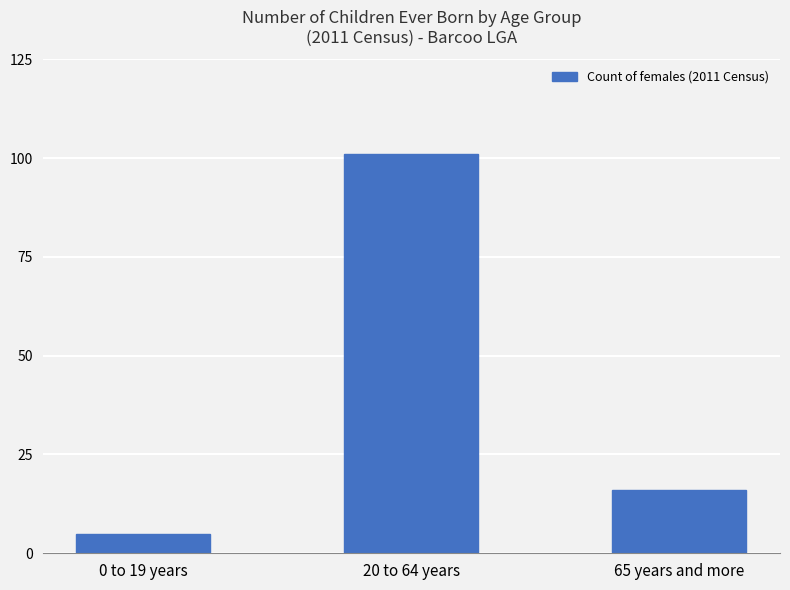

Approximately how many times larger is the value at 20 to 64 years compared to 65 years and more?

6.3